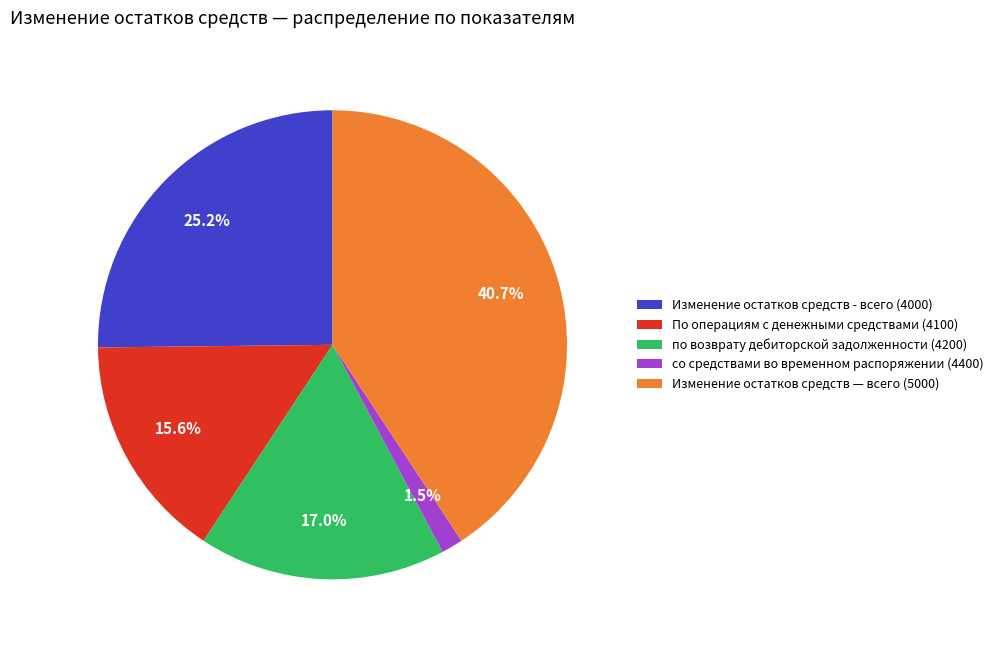

Rank the categories by value from highest to lowest.

Изменение остатков средств — всего (5000), Изменение остатков средств - всего (4000), по возврату дебиторской задолженности (4200), По операциям с денежными средствами (4100), со средствами во временном распоряжении (4400)